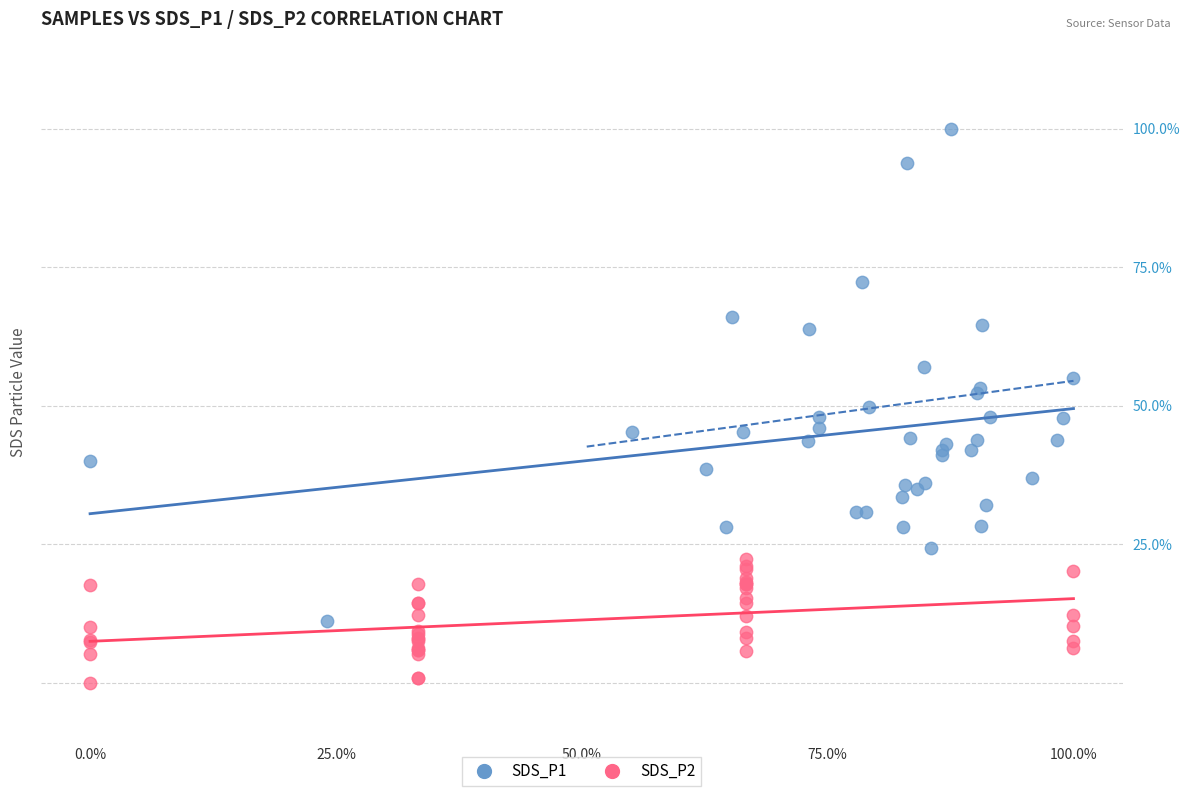

What are all the series names shown in the legend?

SDS_P1, SDS_P2